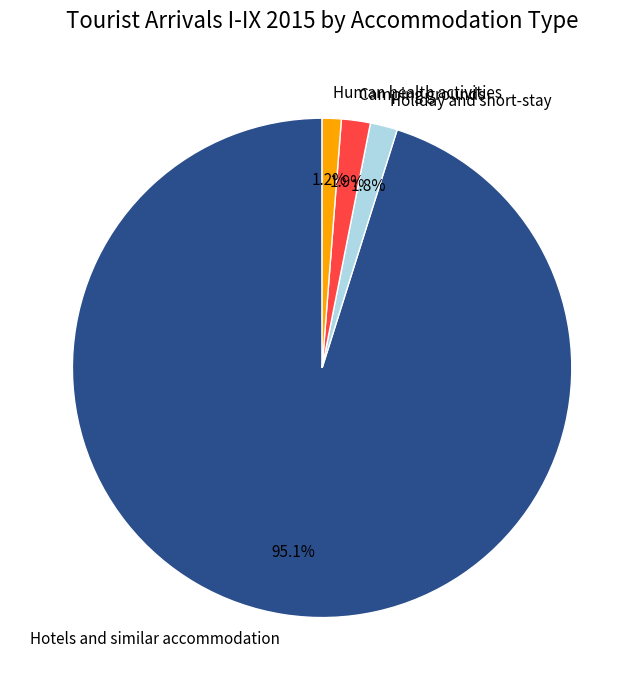

Does Hotels and similar accommodation account for over 50% of the chart?

Yes